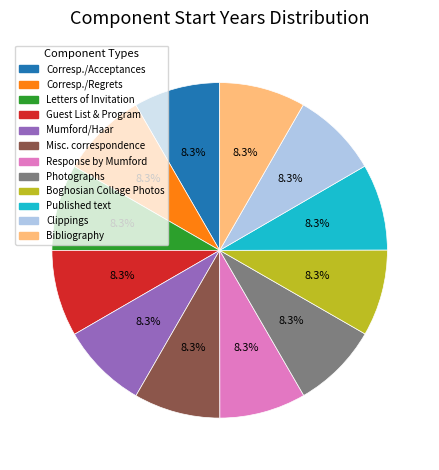

Is there any slice that represents more than half of the pie?

No